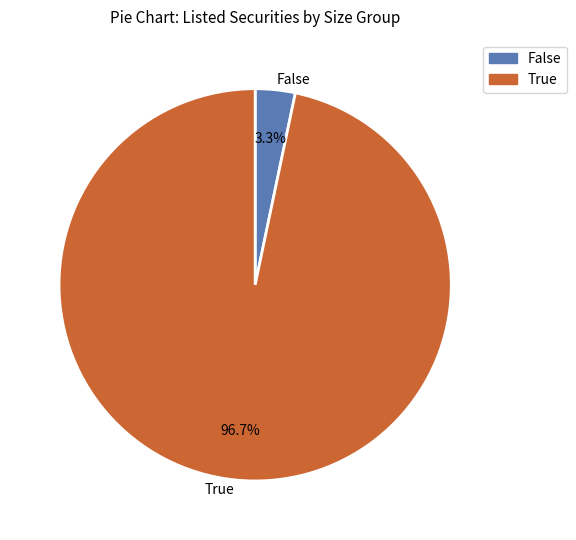

What portion of the pie excludes False?

96.7%